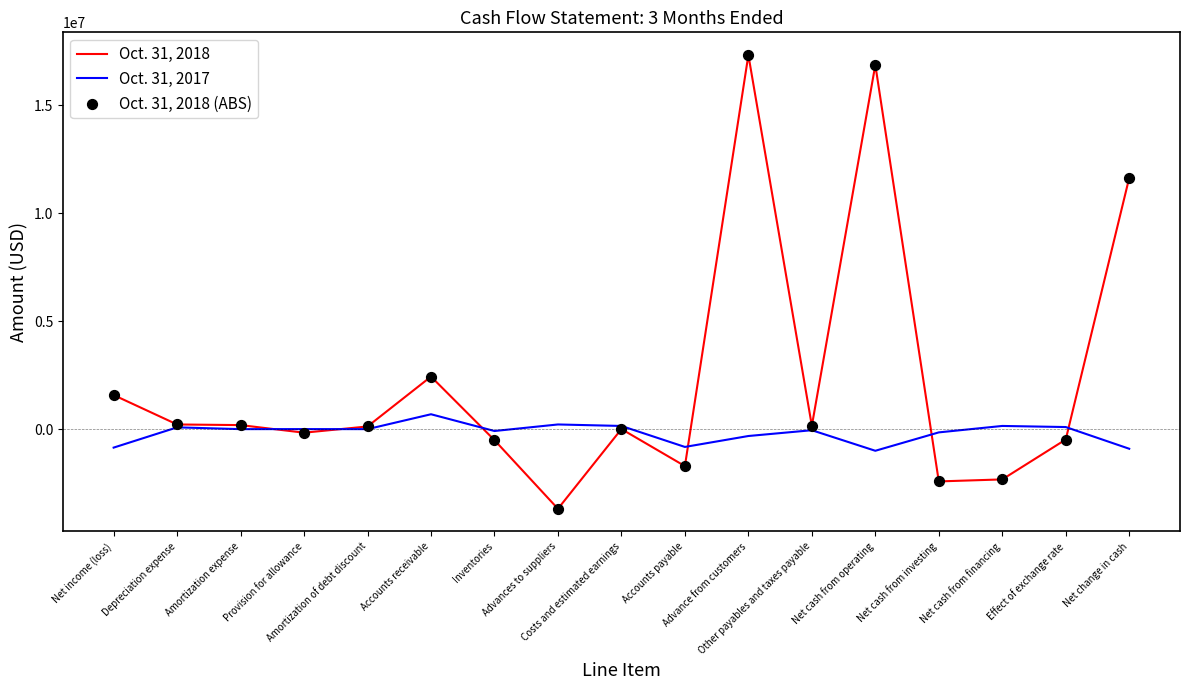

Which series has the largest range (max minus min)?

Oct. 31, 2018